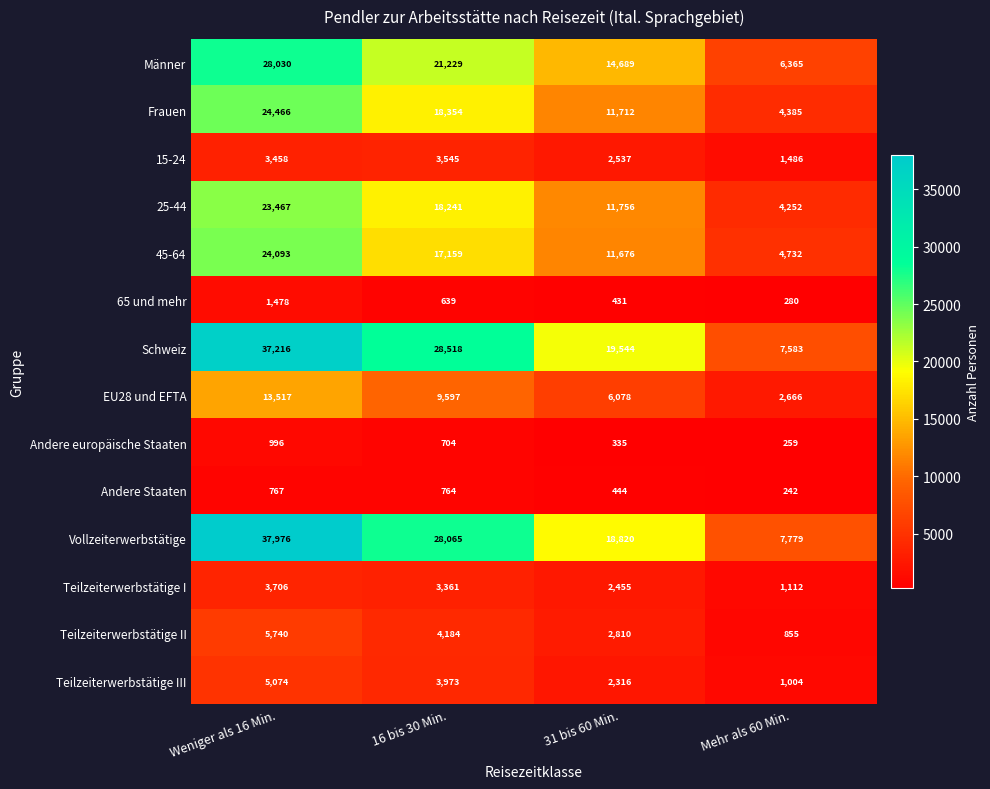

What is the highest value of the Andere europäische Staaten series?

996